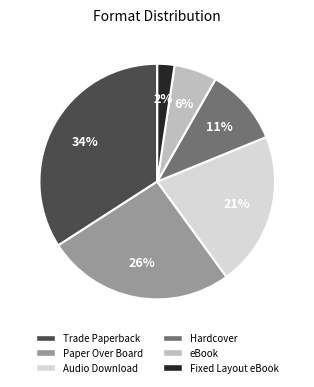

What percentage is the Fixed Layout eBook slice, to the nearest percent?

2%